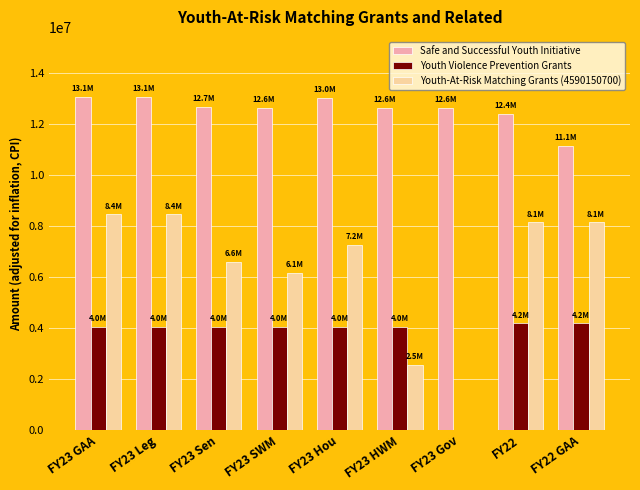

What is the maximum value for Safe and Successful Youth Initiative?

13050000